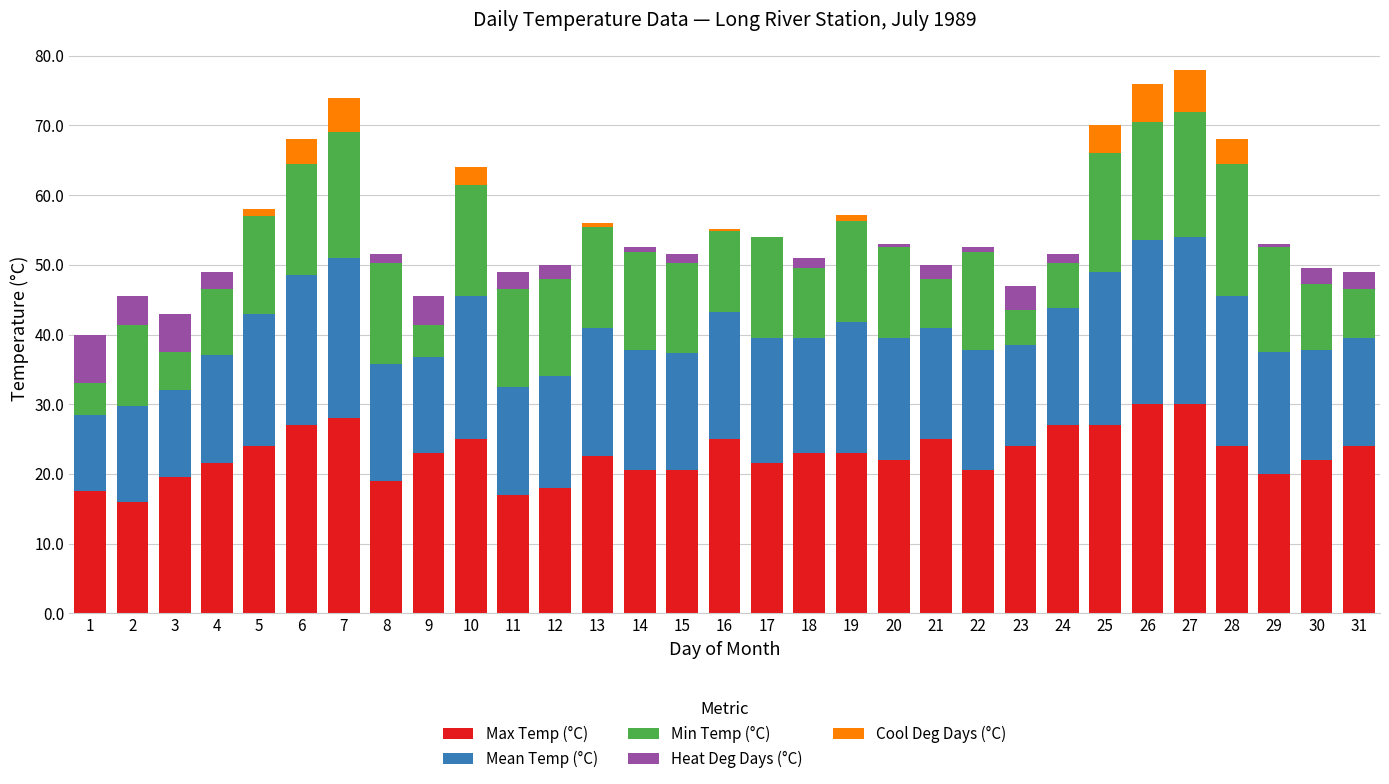

What is the highest value of the Max Temp (°C) series?

30.0